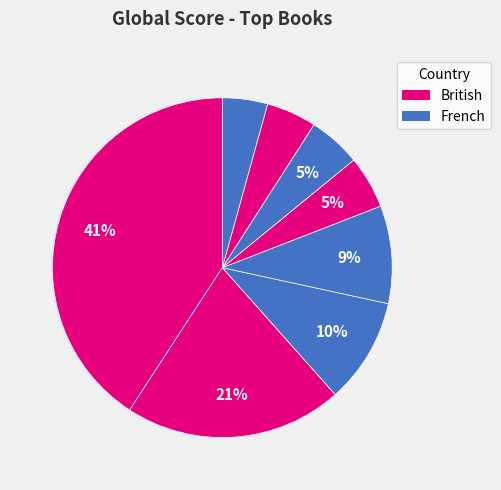

Is there any slice that represents more than half of the pie?

No